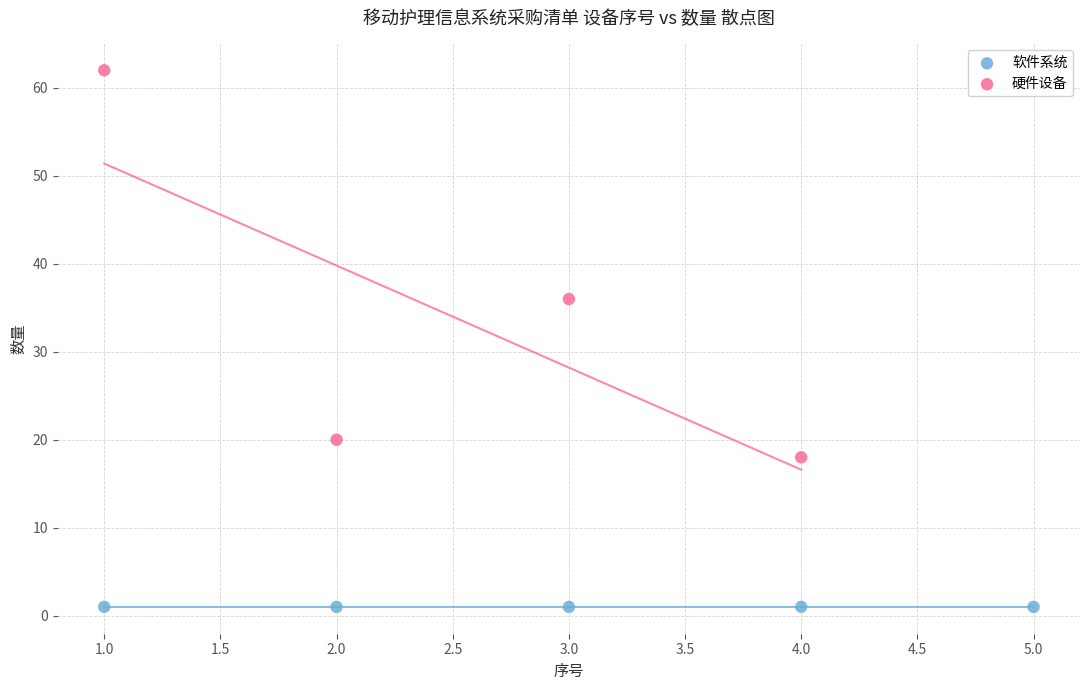

Which series reaches the minimum Y coordinate?

软件系统